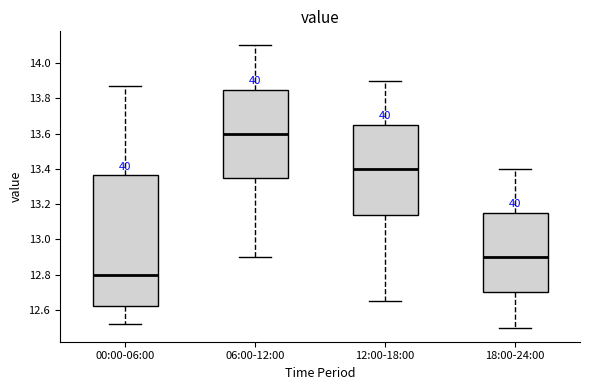

Where is the upper edge of the box for 18:00-24:00 on the y-axis? The values are not printed on the chart, so give them approximately, as read against the axis.

13.16